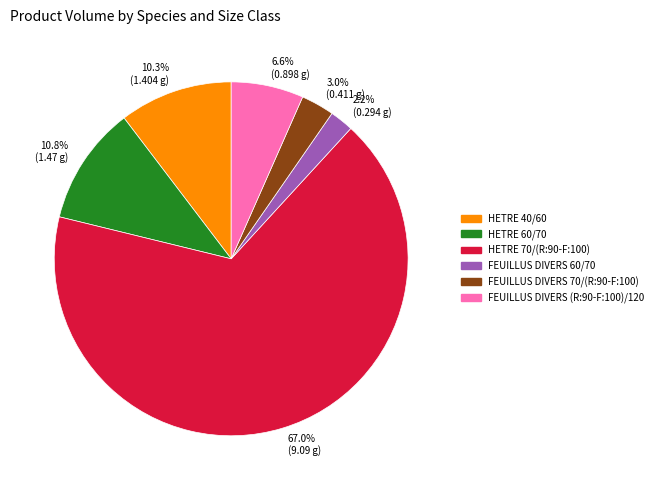

Between 2.2% (0.294 g) and 67.0% (9.09 g), which is larger?

67.0% (9.09 g)